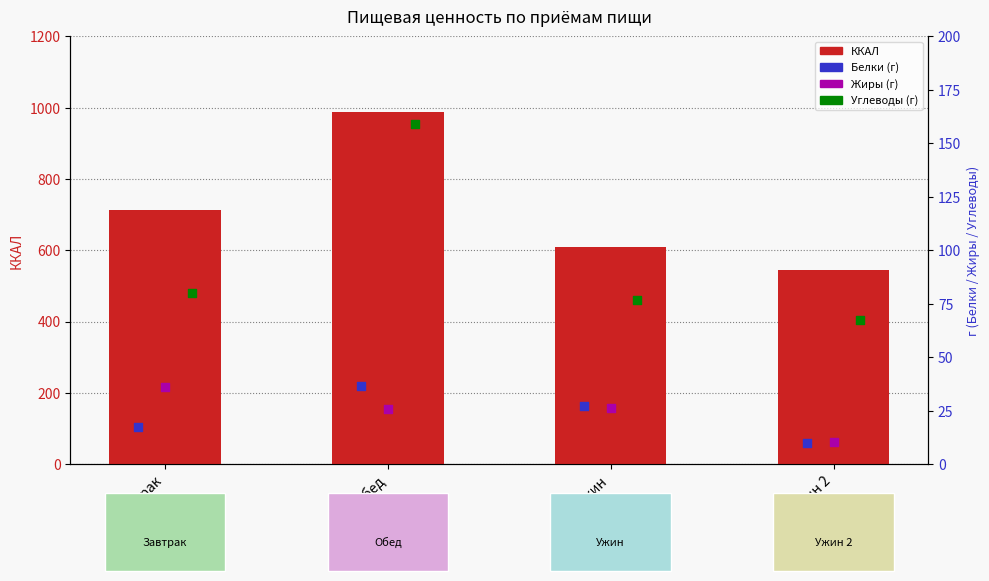

Which series contains the lowest Y value?

Белки